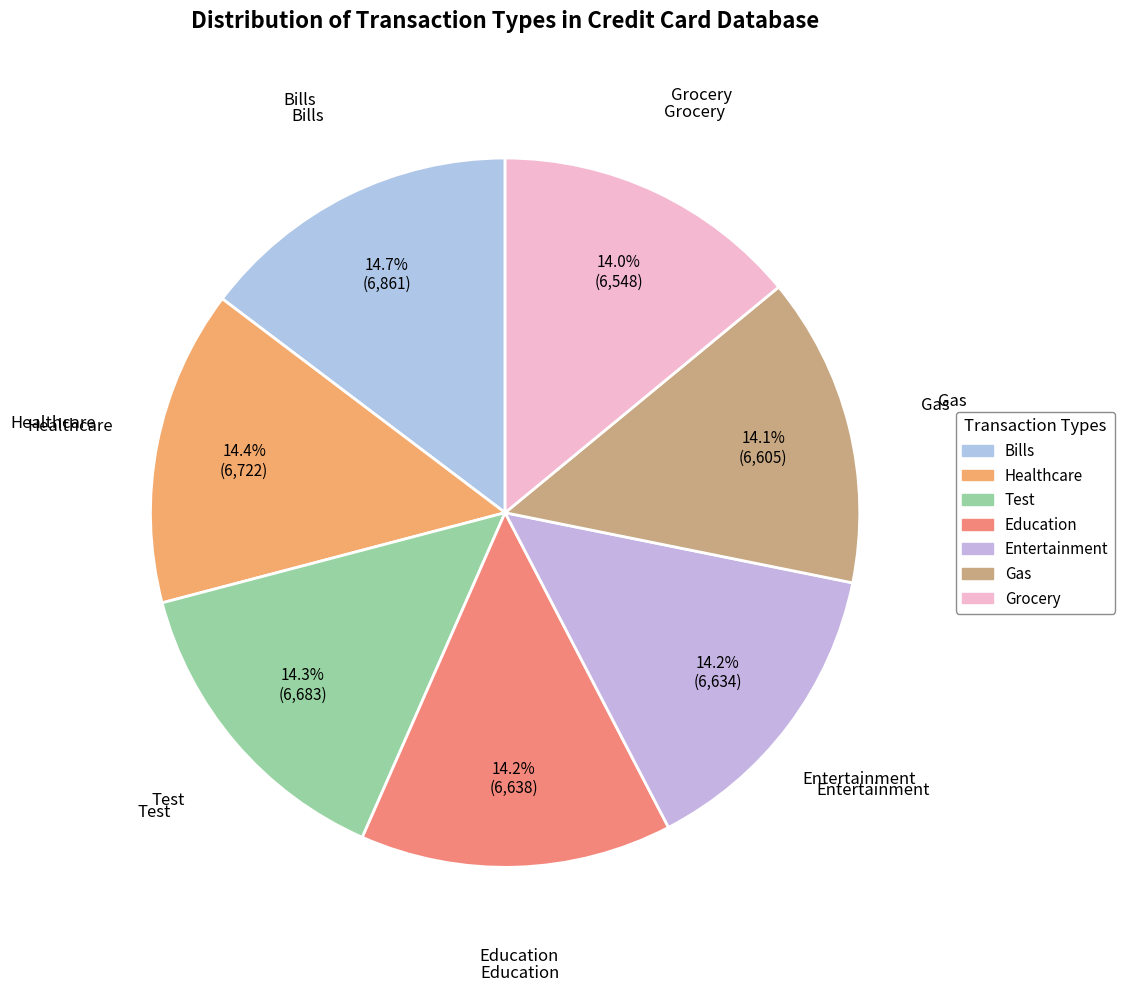

To the nearest percent, what is the average slice percentage?

14%